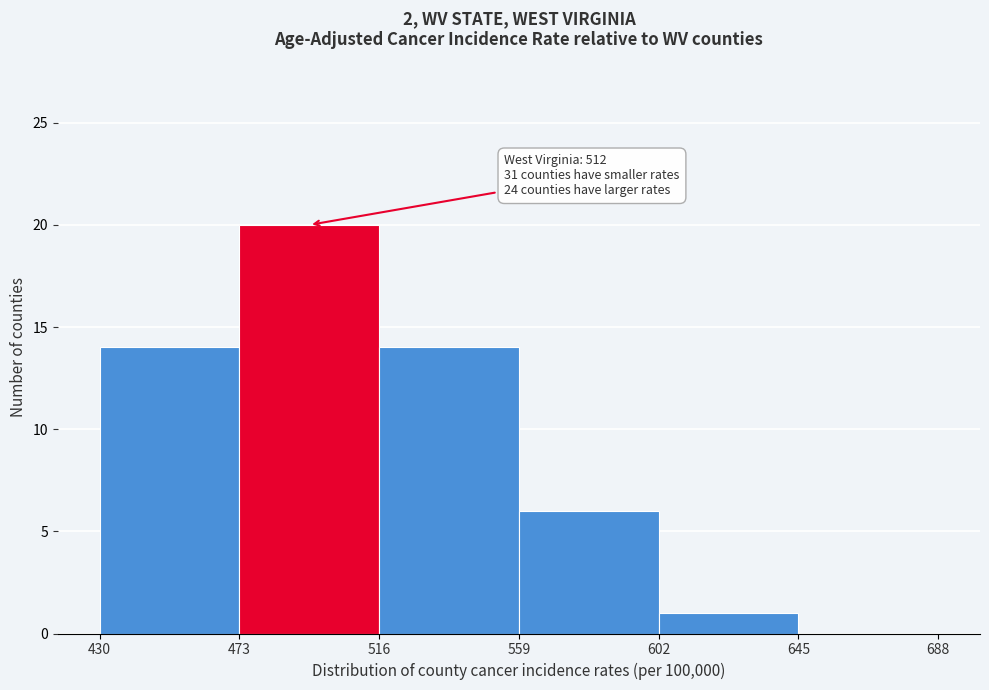

Over which range of the x-axis is the bar tallest?

473 to 516